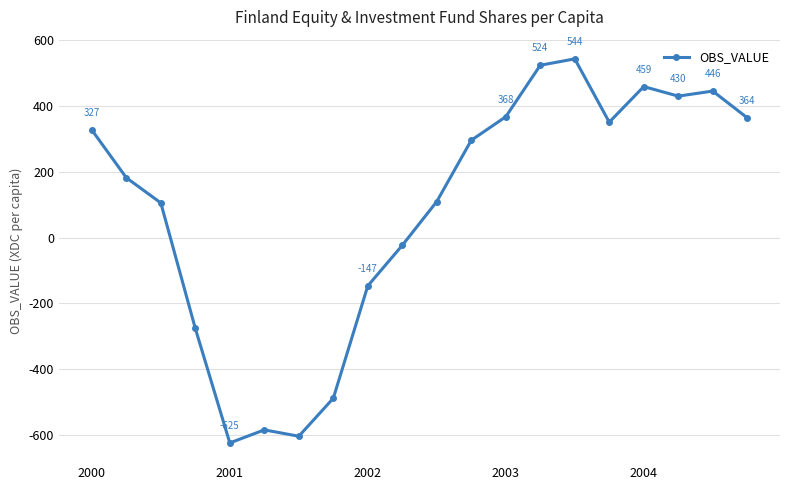

Does the chart have visible grid lines?

Yes